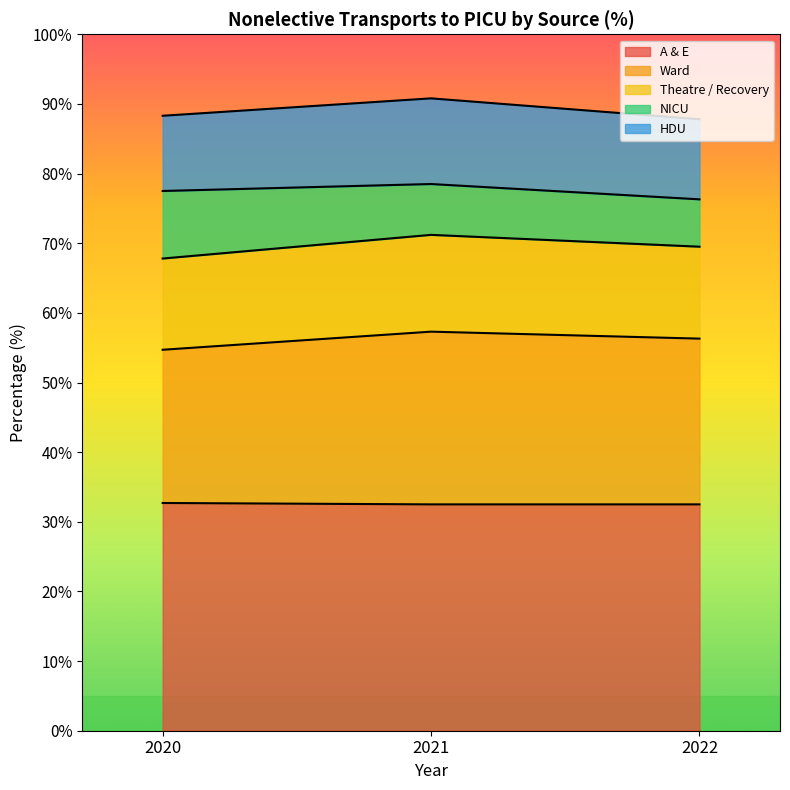

True or false: A & E has a value of 53.8 at 2020.

False